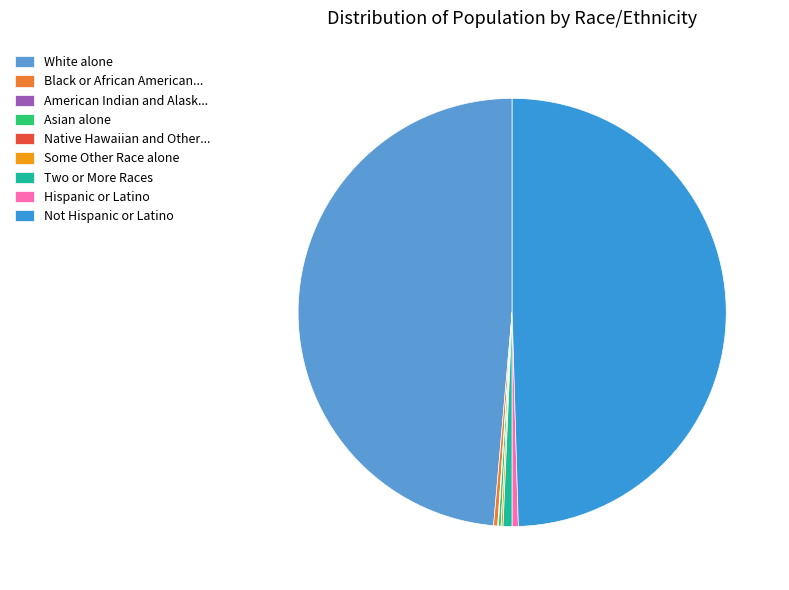

The Asian alone slice represents 0% of the pie. True or false?

True